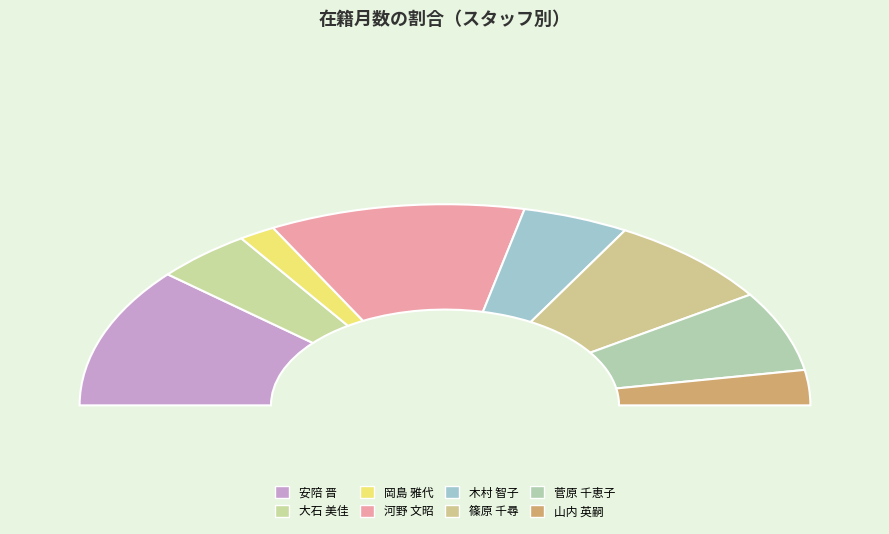

Rank the categories by value from highest to lowest.

安陪 晋, 河野 文昭, 篠原 千尋, 菅原 千恵子, 木村 智子, 大石 美佳, 山内 英嗣, 岡島 雅代